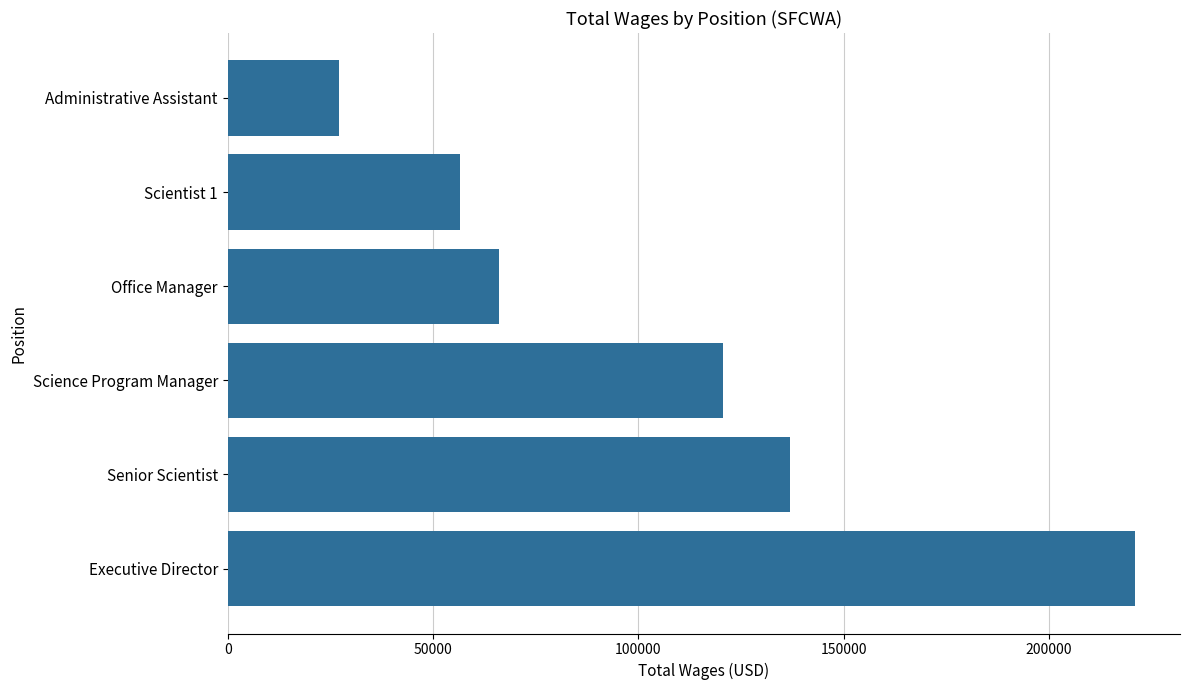

What is the maximum value shown in the chart?

220883